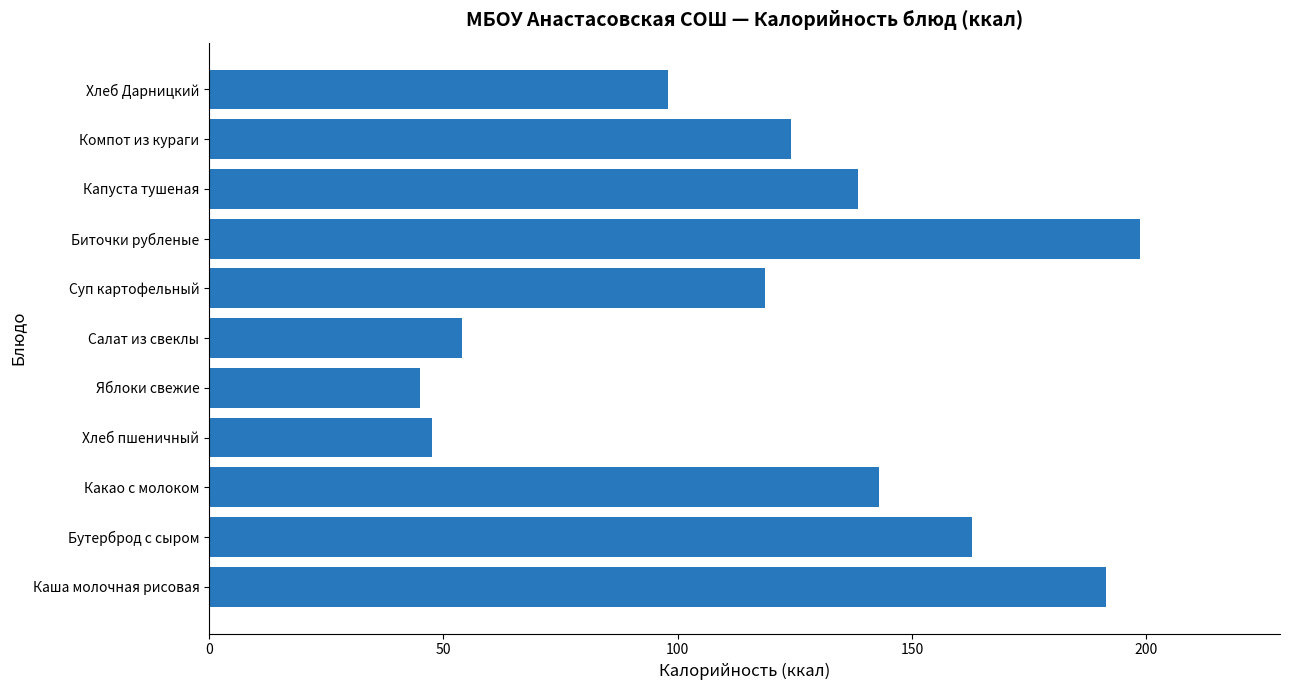

What is the change in value from Яблоки свежие to Хлеб Дарницкий?

+53.0